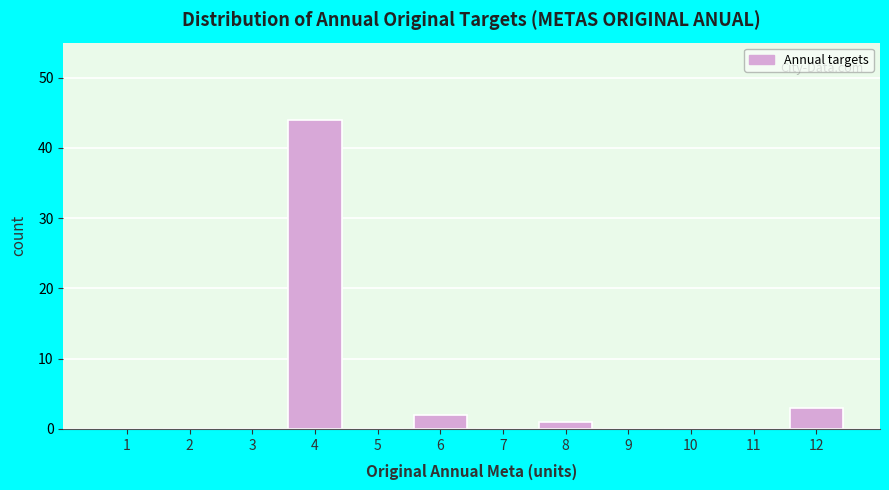

Reading left to right, list all the values displayed in this chart.

1=0	2=0	3=0	4=44	5=0	6=2	7=0	8=1	9=0	10=0	11=0	12=3